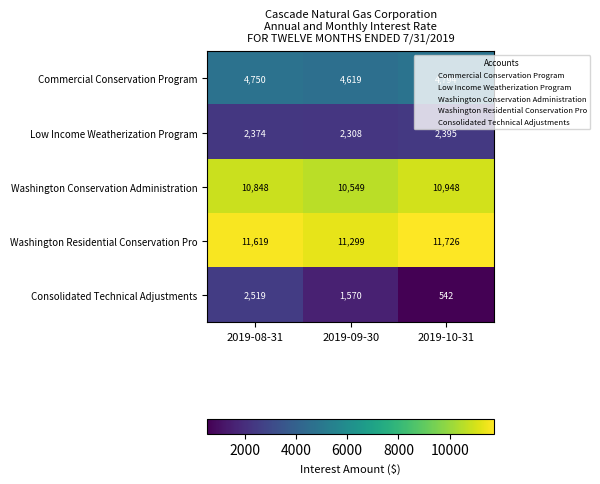

What is the sum of all Consolidated Technical Adjustments values?

4631